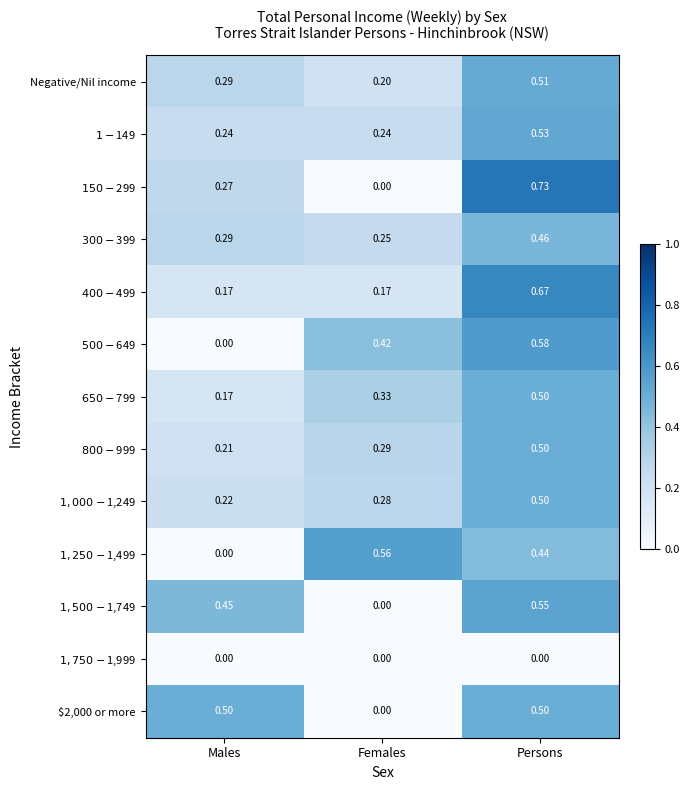

Count the number of categories in the chart.

3